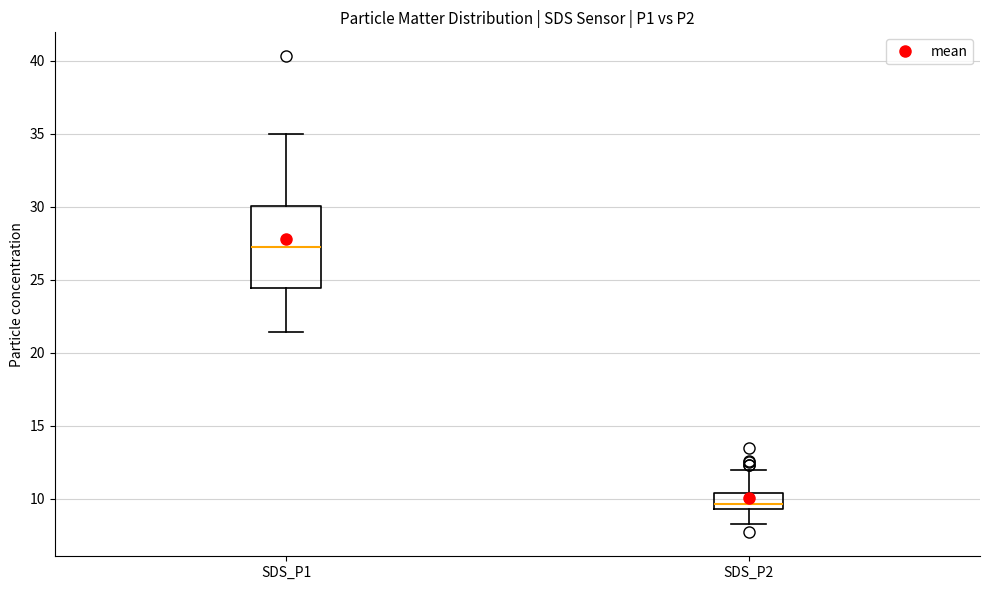

Where does the upper whisker of the box for SDS_P2 end on the y-axis? The values are not printed on the chart, so give them approximately, as read against the axis.

12.0